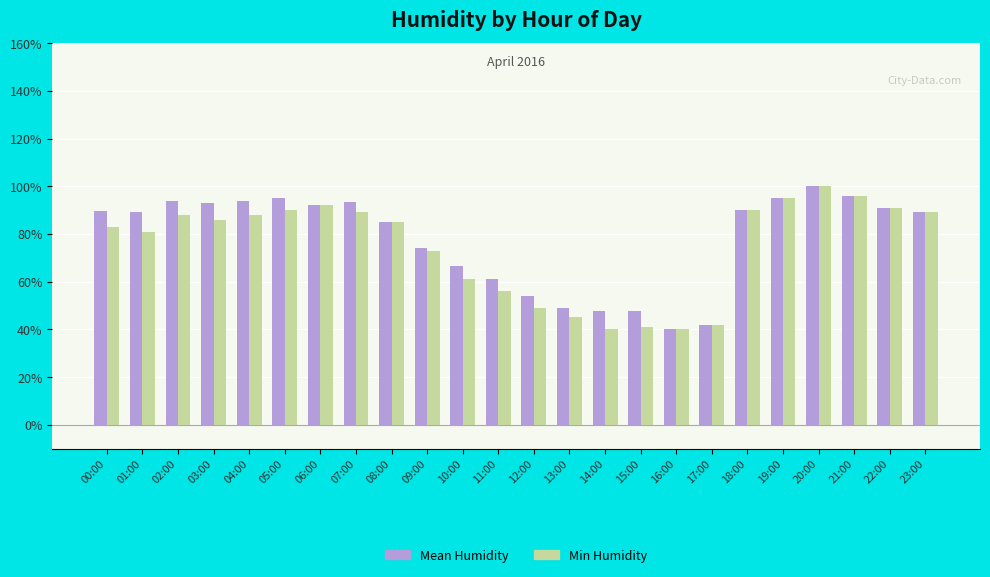

What is the smallest value displayed?

40.0